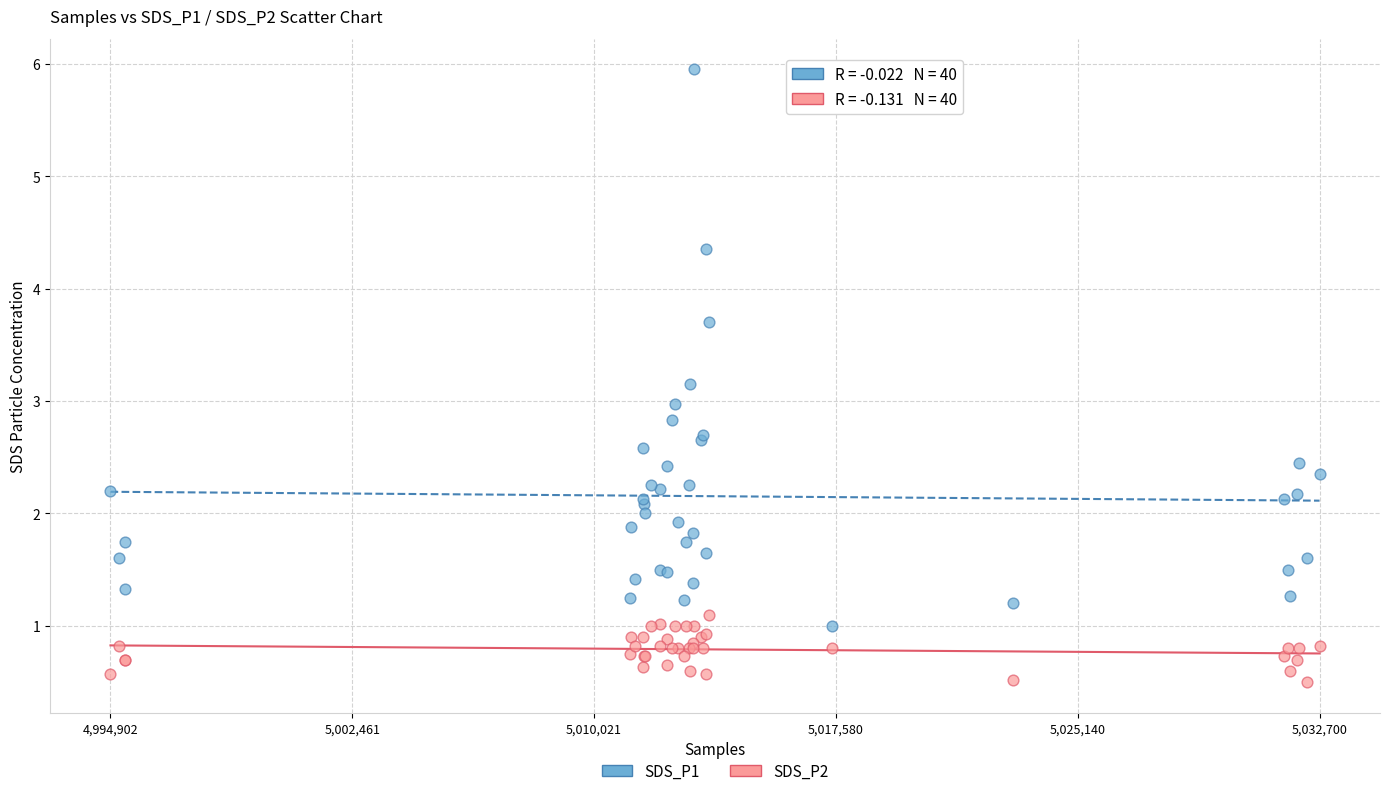

Which series has the widest spread of Y values?

SDS_P1